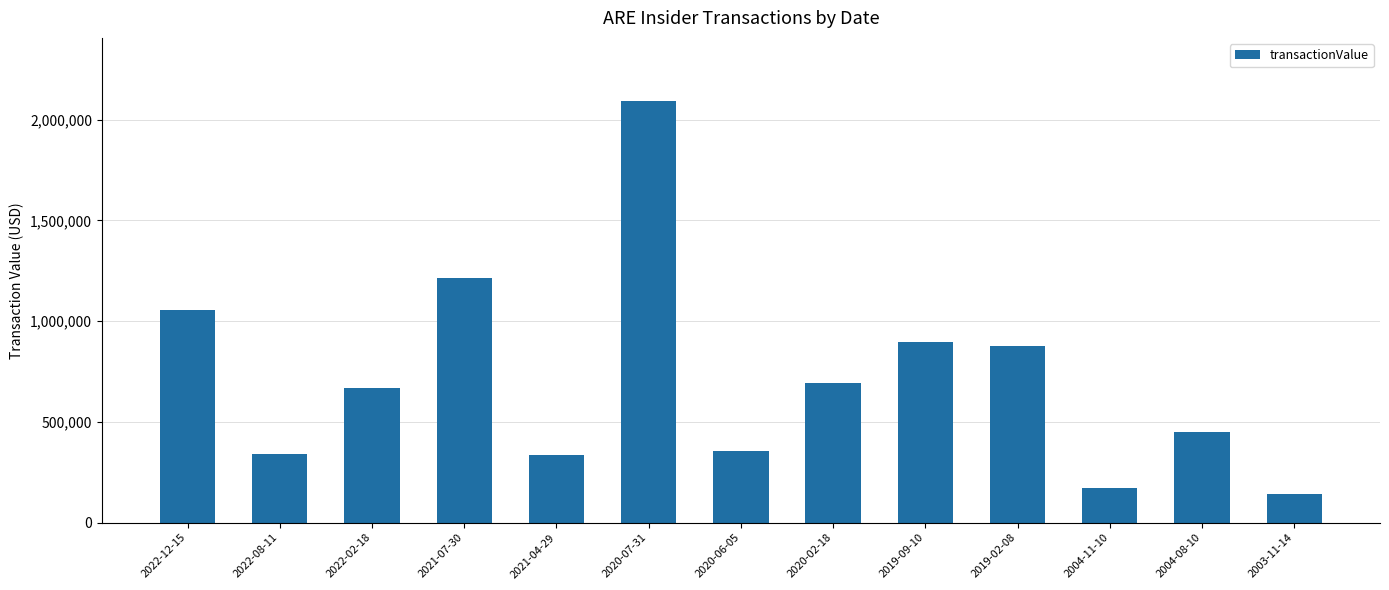

Count the number of categories in the chart.

13